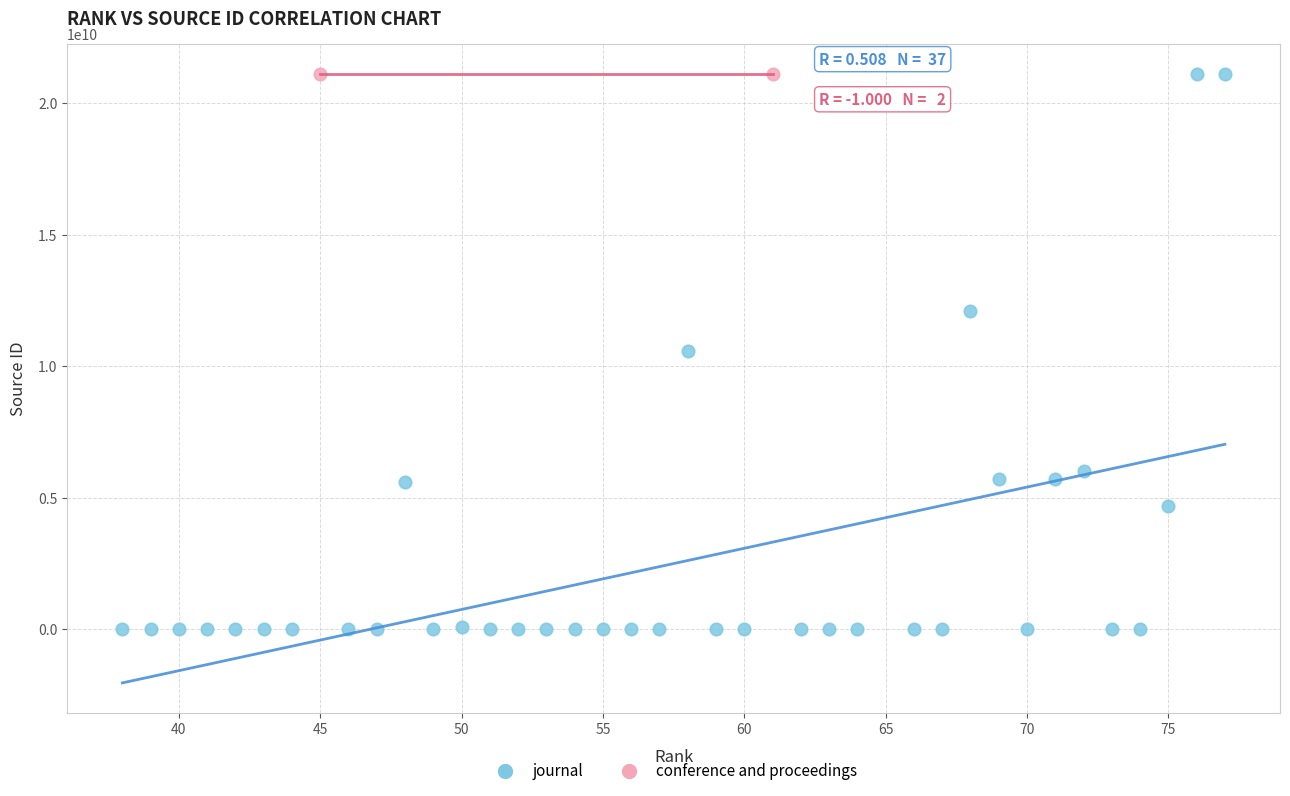

What are all the series names shown in the legend?

journal, conference and proceedings